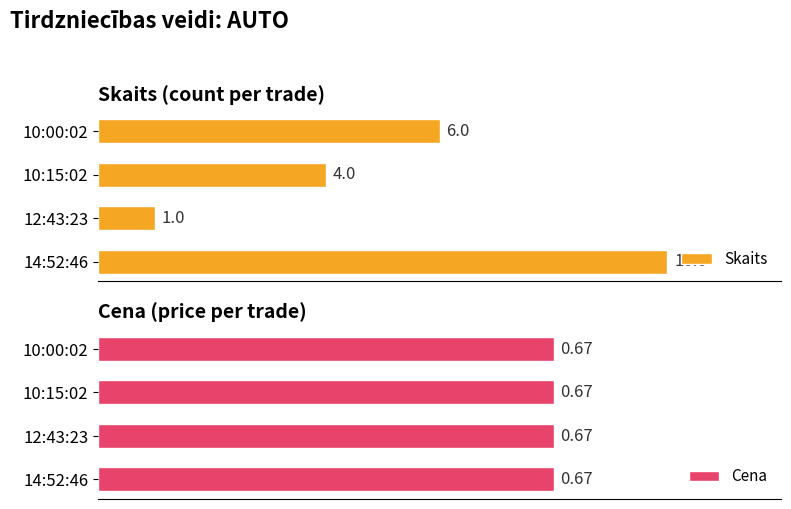

Which category has the lowest value in the Skaits series?

12:43:23